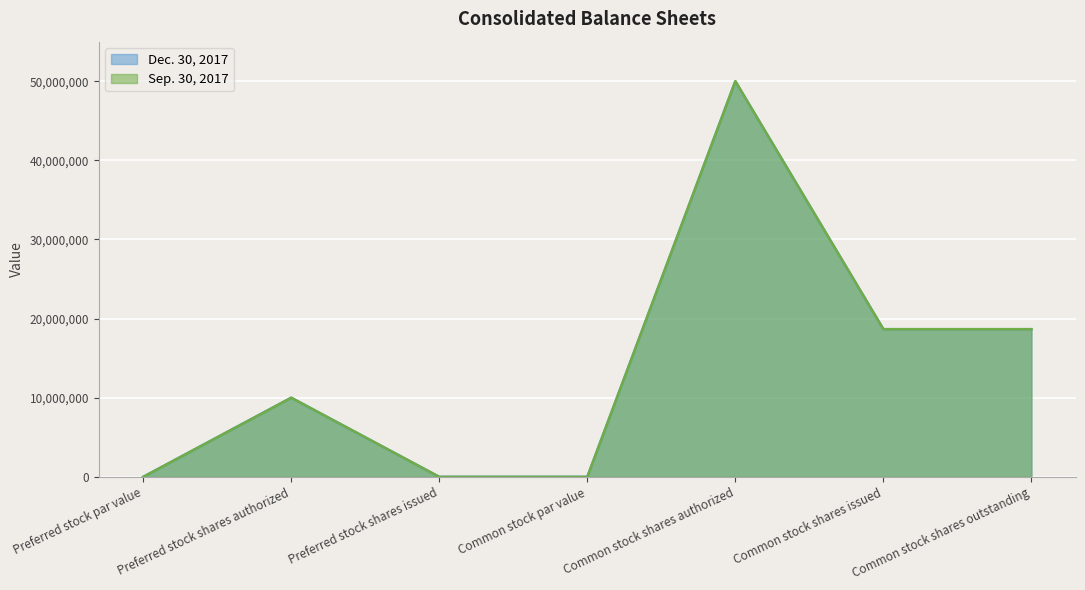

Is it true that Dec. 30, 2017 equals 15168572 at Common stock par value?

False